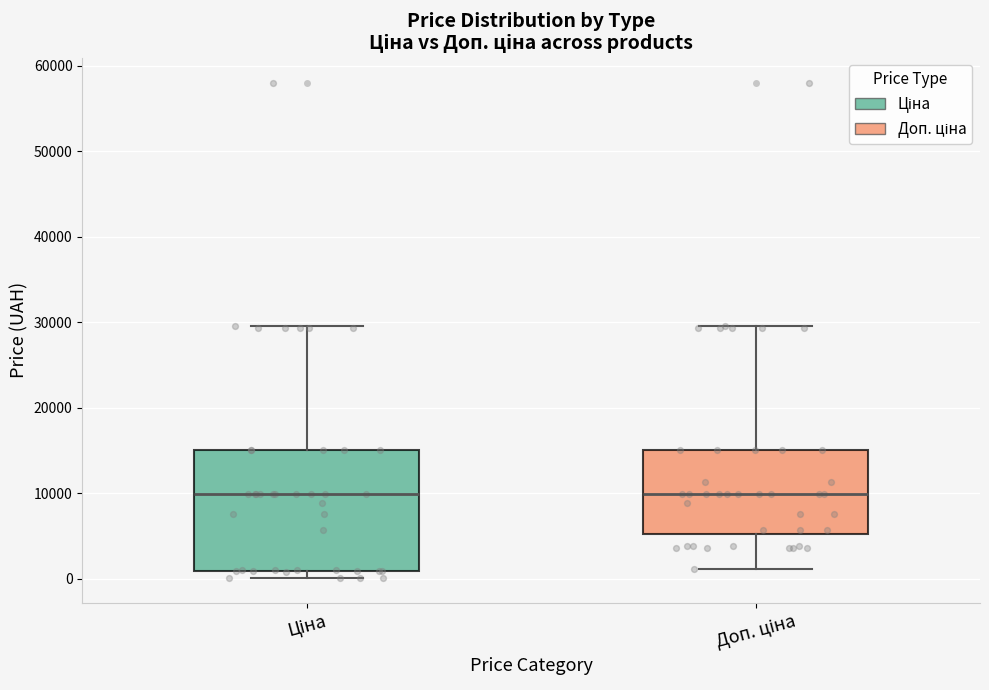

Reading left to right, read every box against the y-axis: the position of its median line, the range the box covers, and the ends of its whiskers. The values are not printed on the chart, so give them approximately, as read against the axis.

Ціна: median 10000, box 1000 to 15000, whiskers 0 to 30000
Доп. ціна: median 10000, box 5000 to 15000, whiskers 1000 to 30000